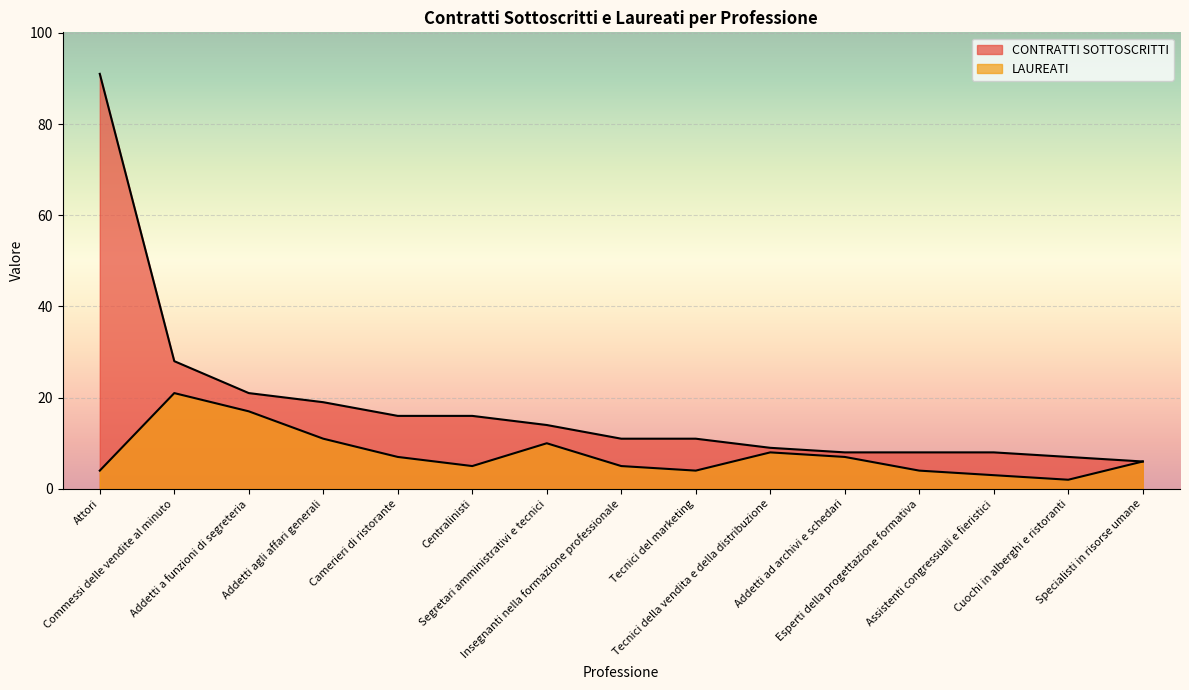

How many lines are shown in the chart?

2